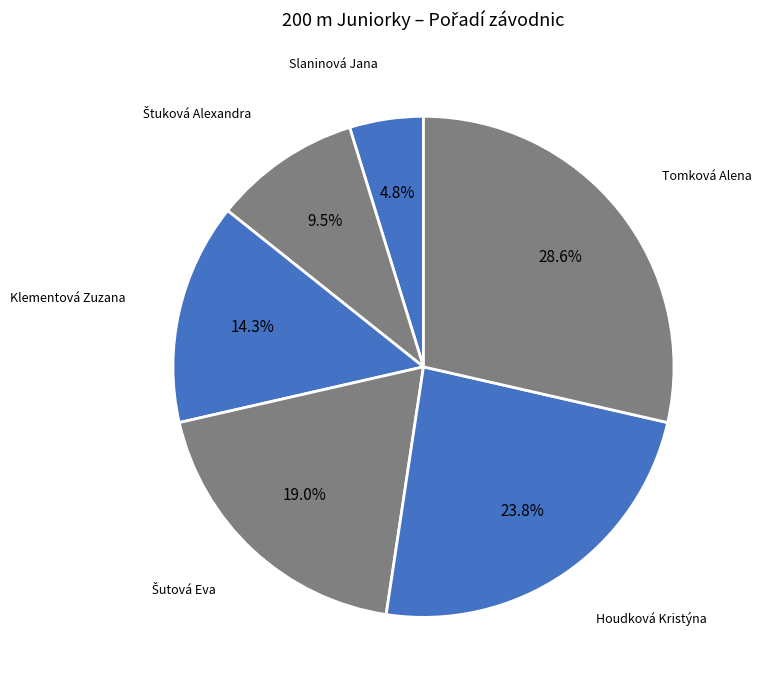

Approximately how many times larger is the value at Tomková Alena compared to Slaninová Jana?

6.0